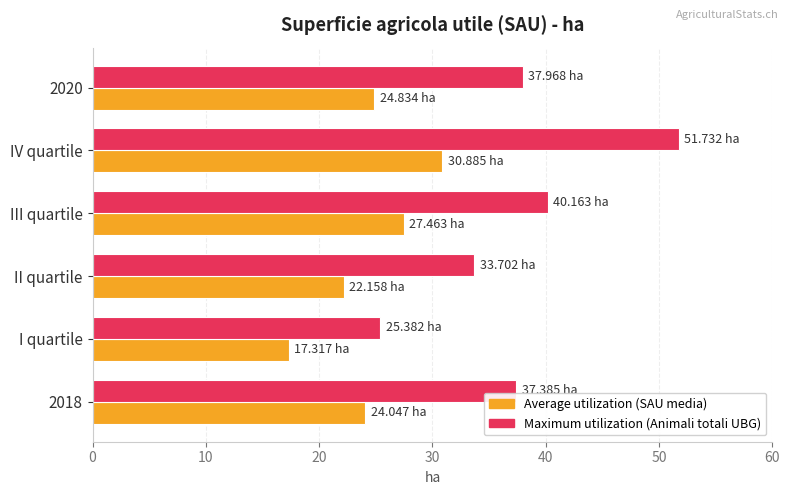

What is the total value across all series at IV quartile?

82.6